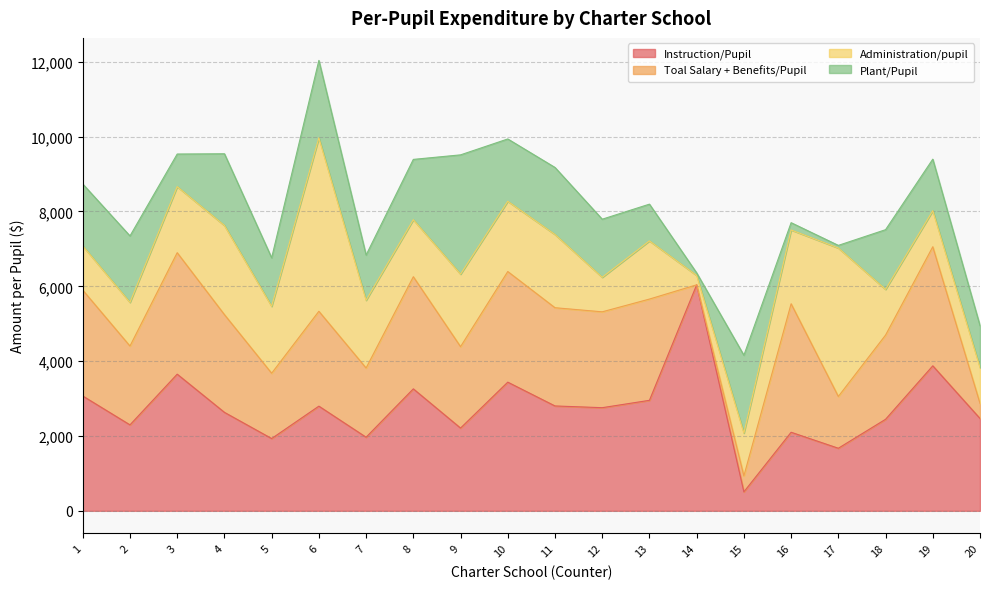

True or false: Administration/pupil has a value of 642.7 at 8.

False